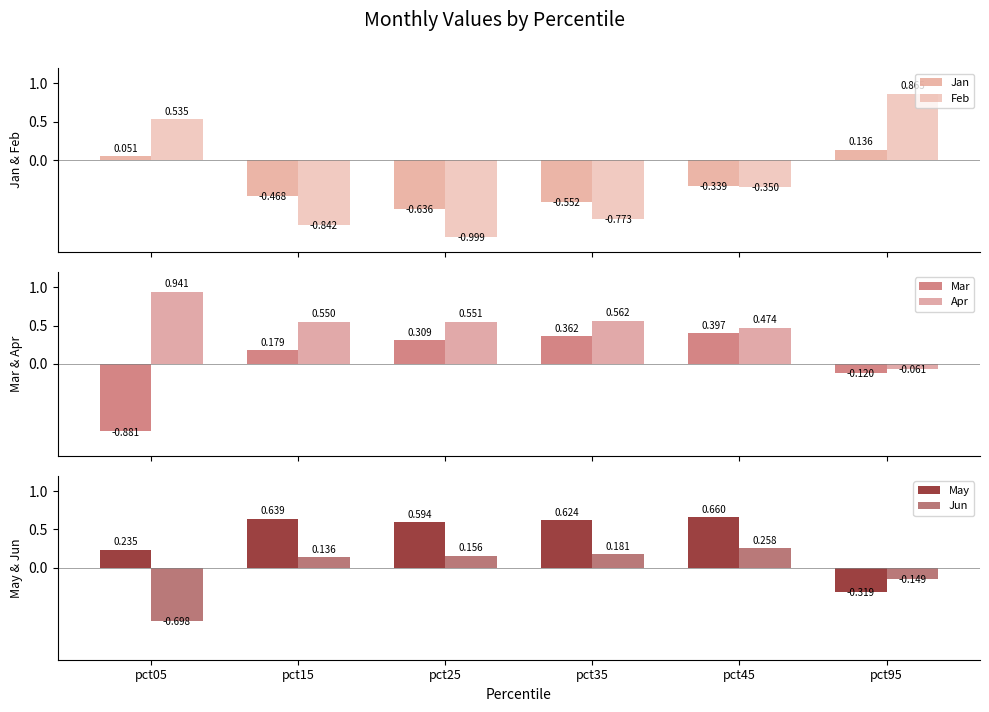

Which label corresponds to the smallest value in the chart?

pct25